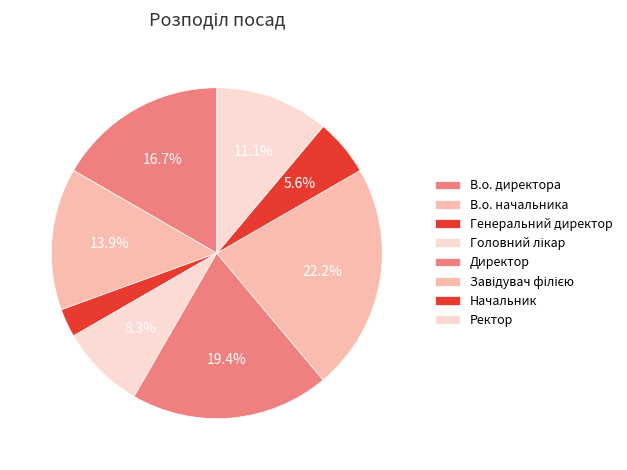

How many slices are in this pie chart?

8